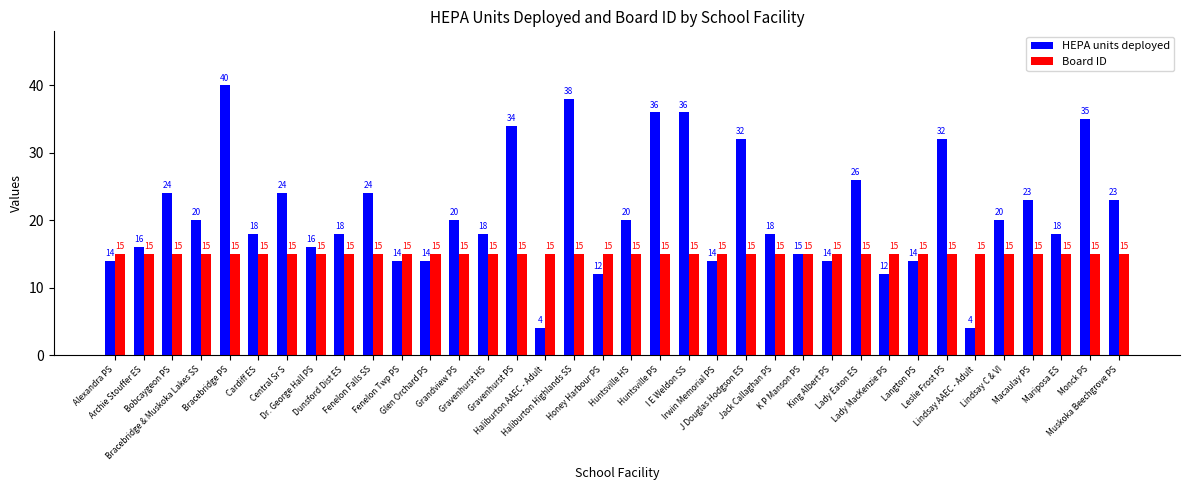

Which series has the largest range (max minus min)?

HEPA units deployed